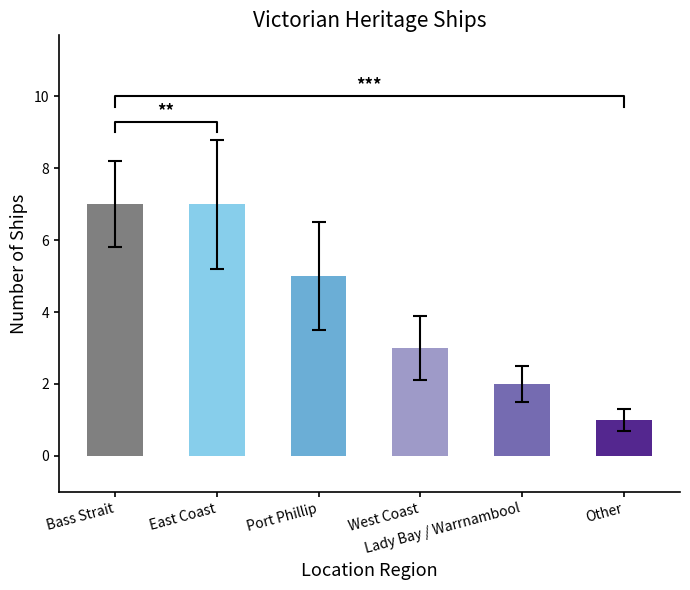

The chart shows a value of 0 at Other. True or false?

False